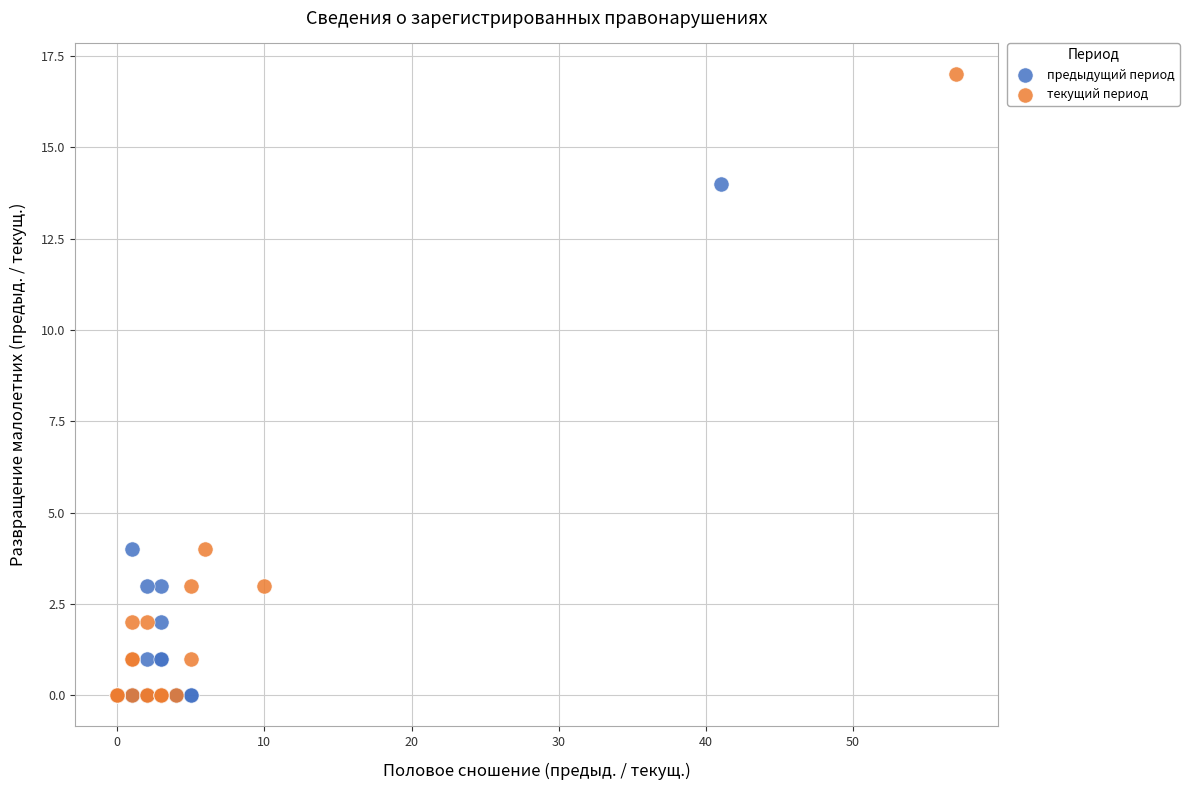

Which series has the widest spread of Y values?

текущий период